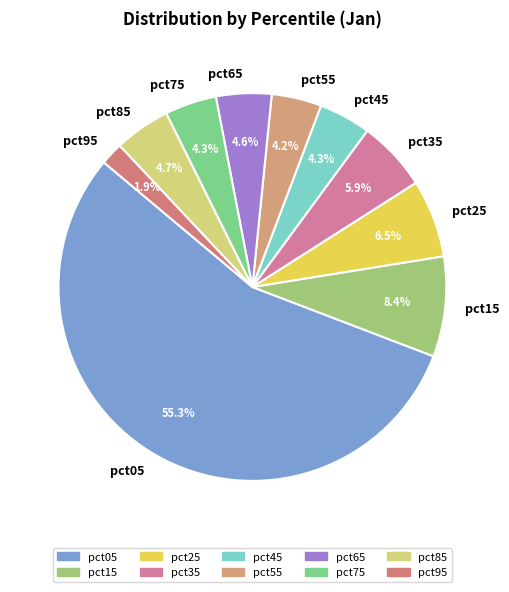

Count the number of slices in the pie.

10